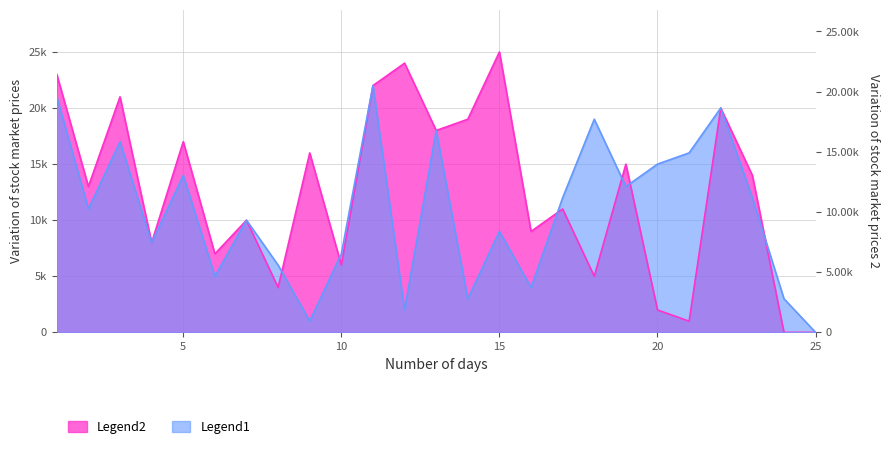

How many values in A are above zero?

24